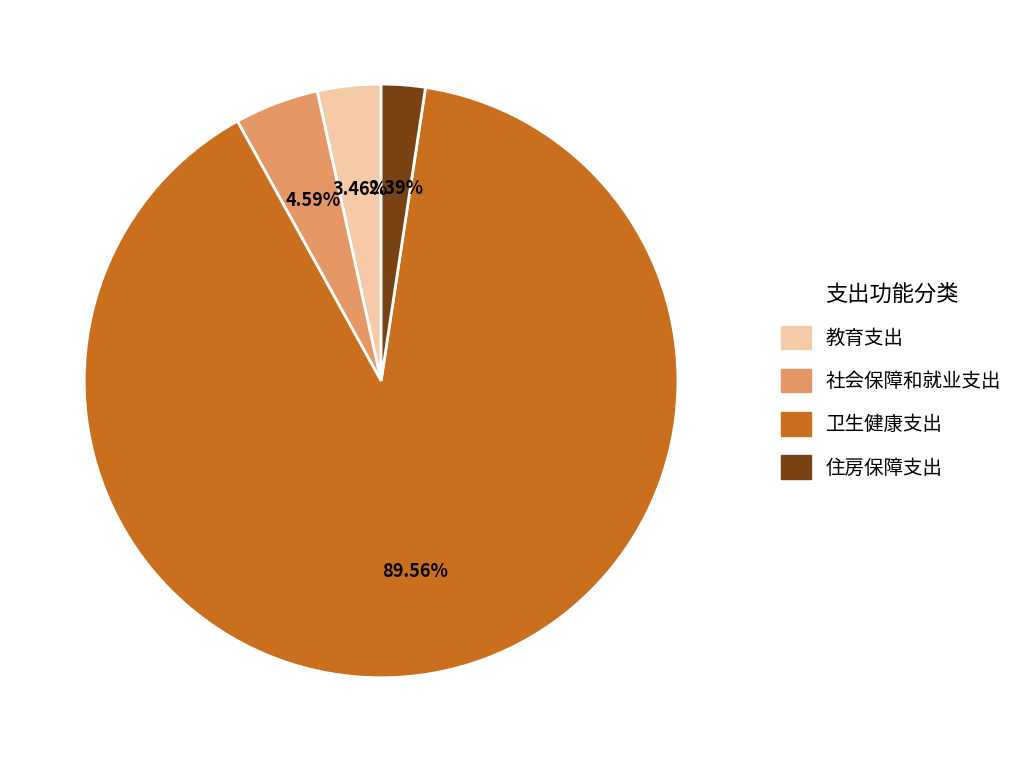

Is the sum of 住房保障支出 and 教育支出 greater than half?

No